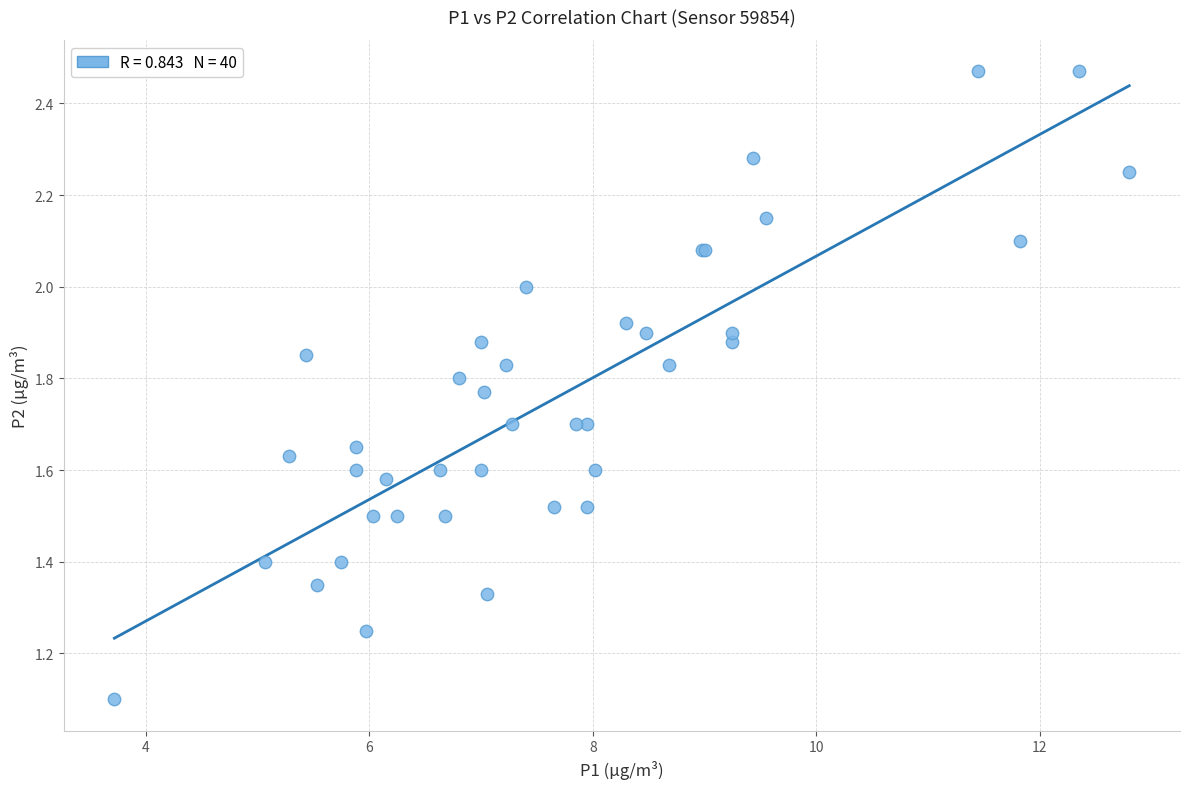

What Y value in the scatter plot is closest to 1?

1.1